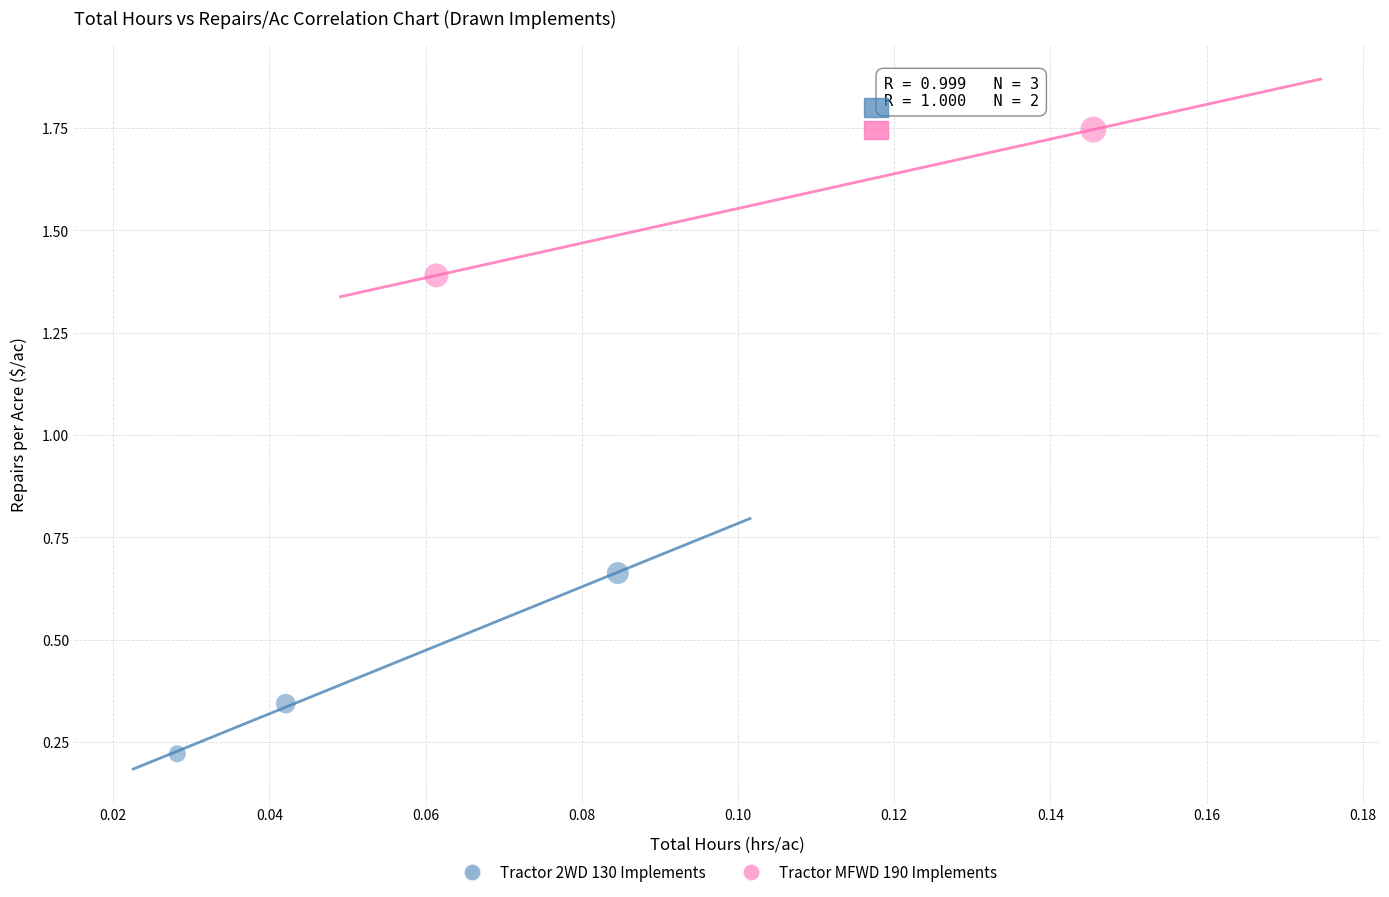

Which series reaches the maximum Y coordinate?

Tractor MFWD 190 Implements